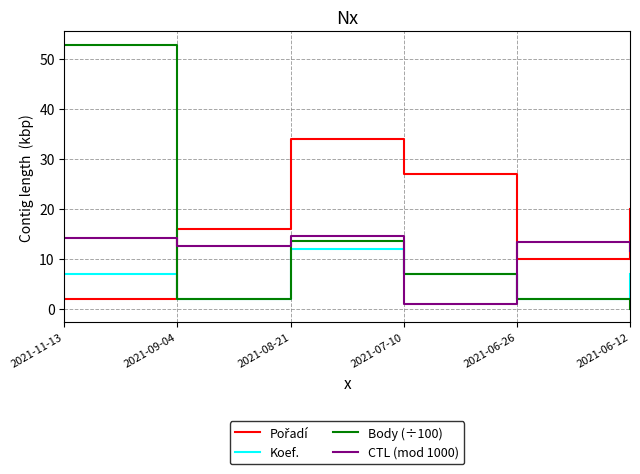

What is the total value across all series at 2021-06-26?

27.3